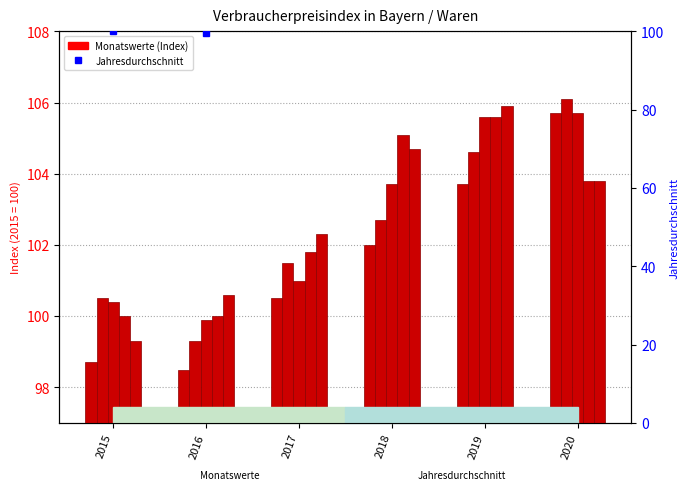

Rank the categories by März value from lowest to highest.

2016, 2015, 2017, 2018, 2019, 2020